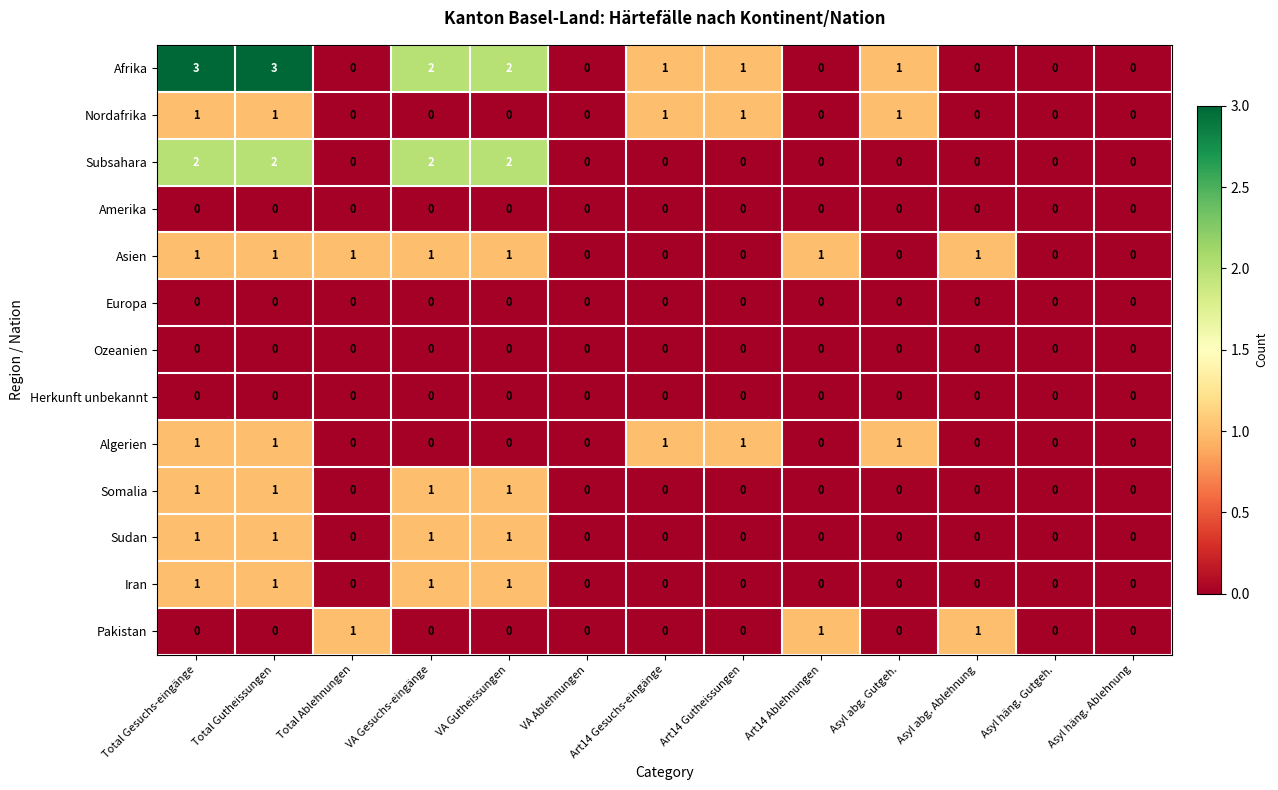

What is the greatest value displayed?

3